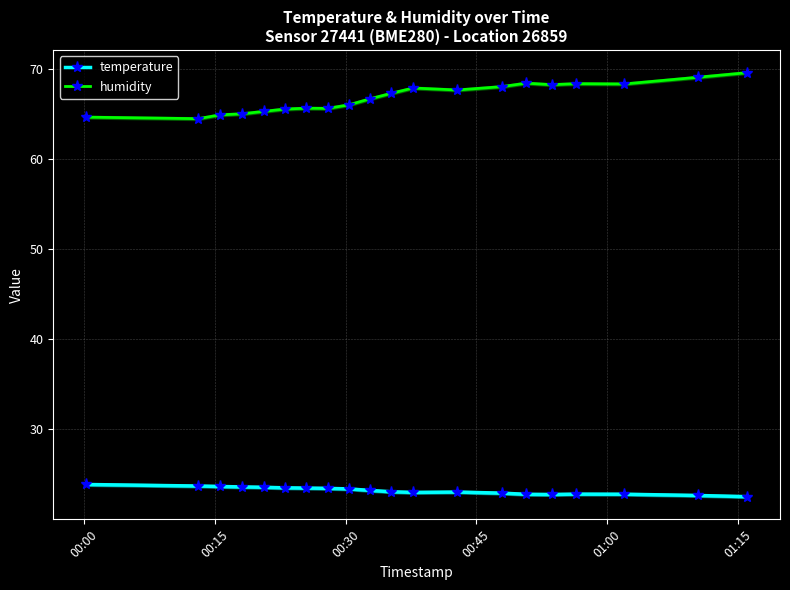

Which series has the widest spread of values?

humidity